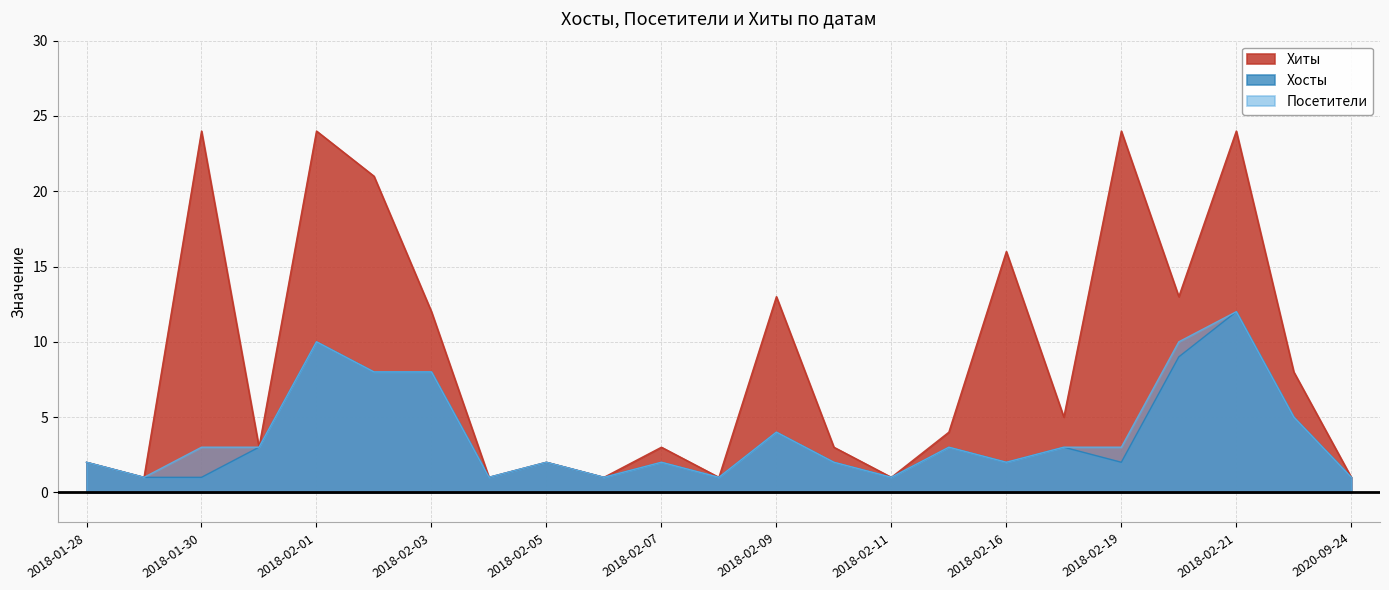

The Хиты series shows 12 at 2018-02-03. True or false?

True